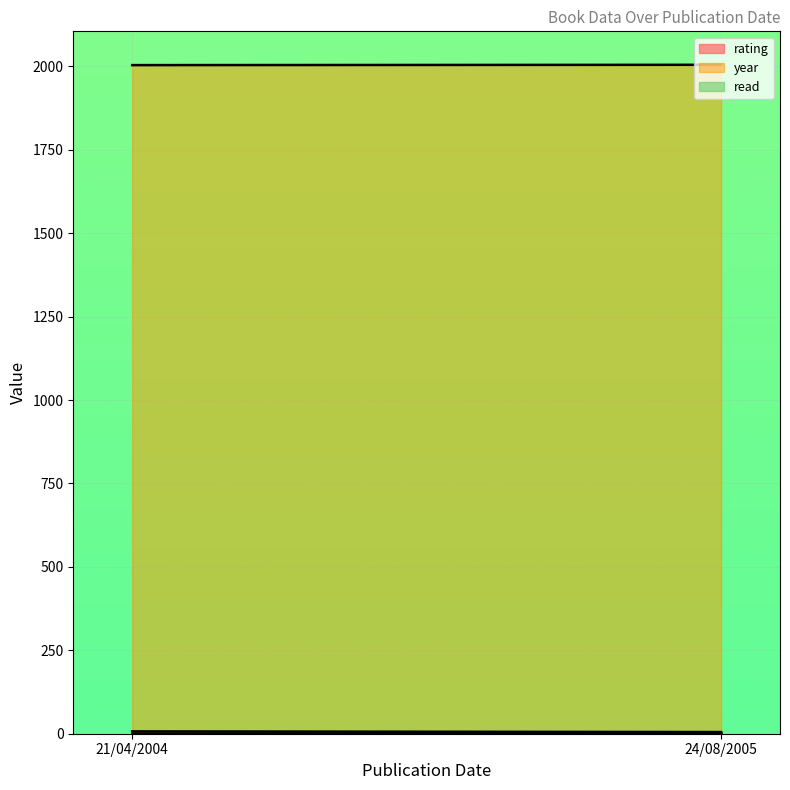

What position from the right is 24/08/2005?

1